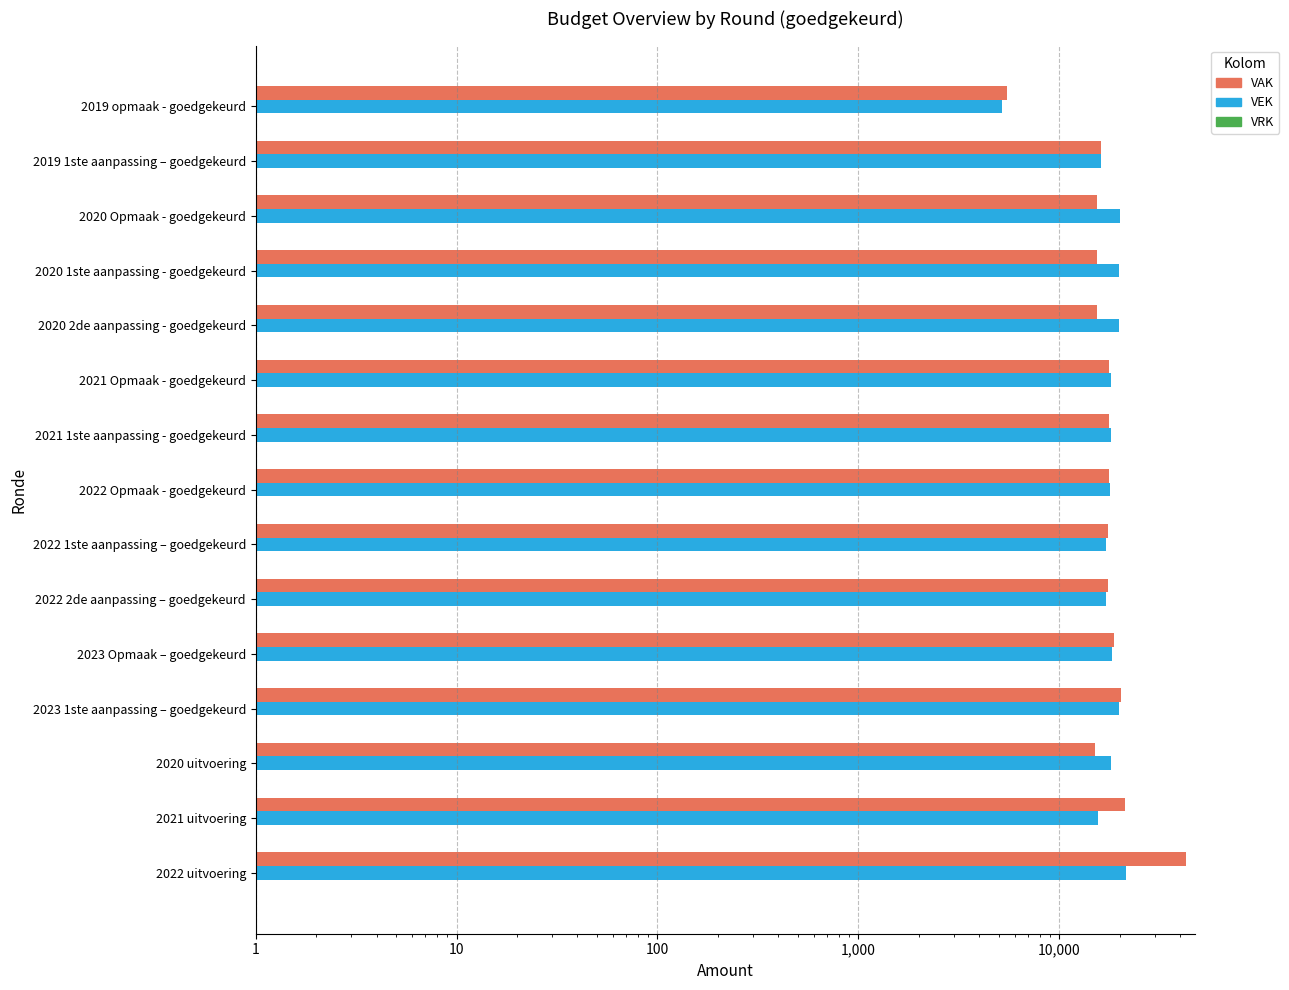

What is the total value across all series at 10?

33272.2